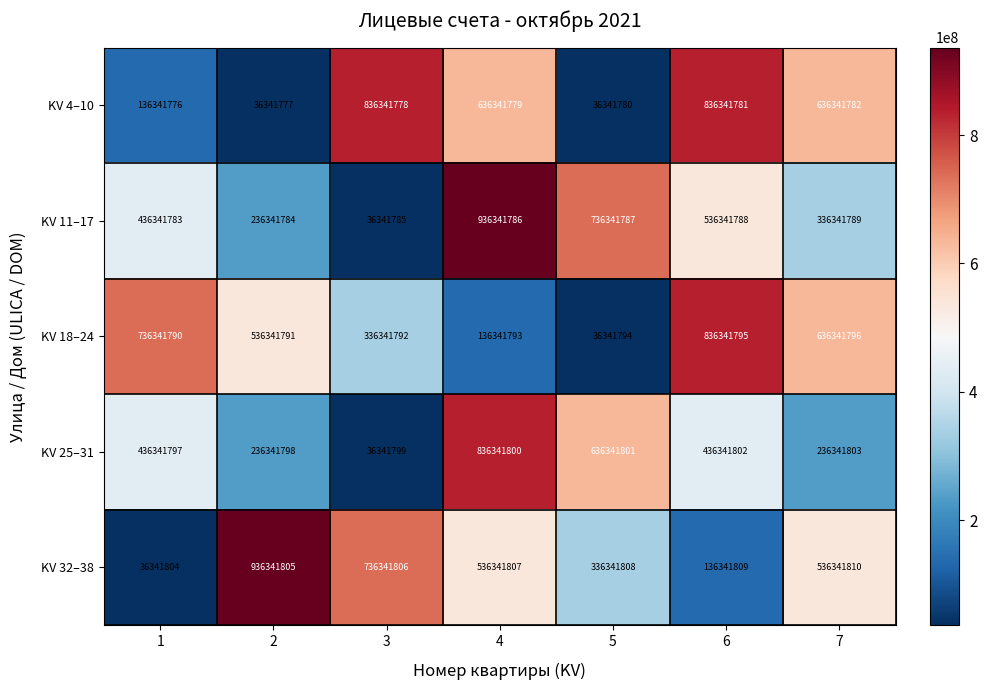

What is the smallest value displayed?

36341777